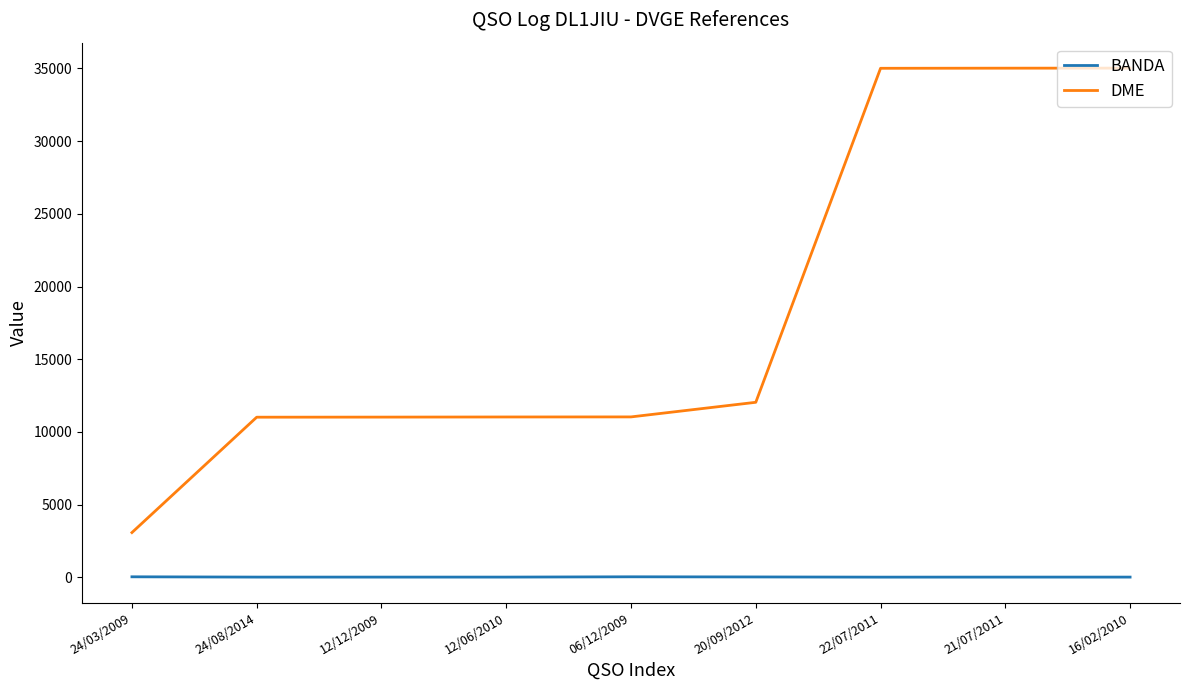

Rank the series at 12/06/2010 from highest to lowest value.

DME, BANDA